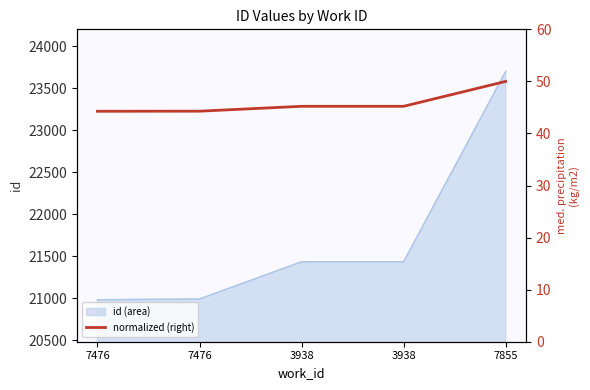

What is the average value?

45.8